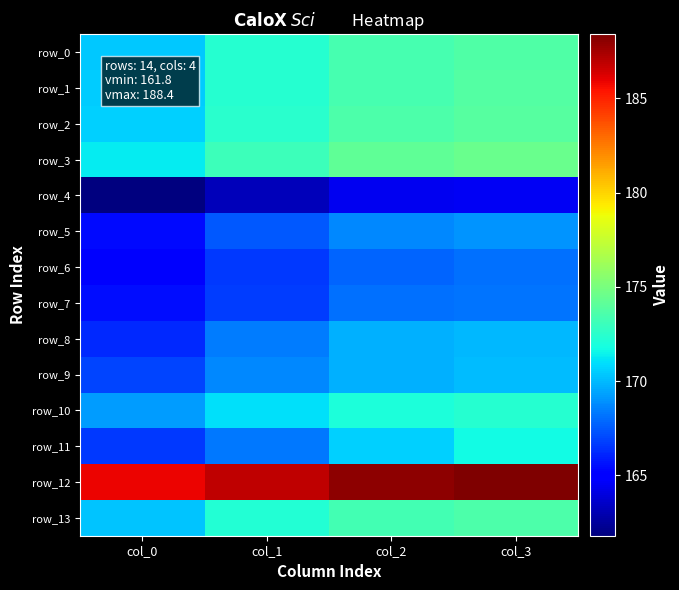

Between col_3 and col_0, which is larger?

col_3